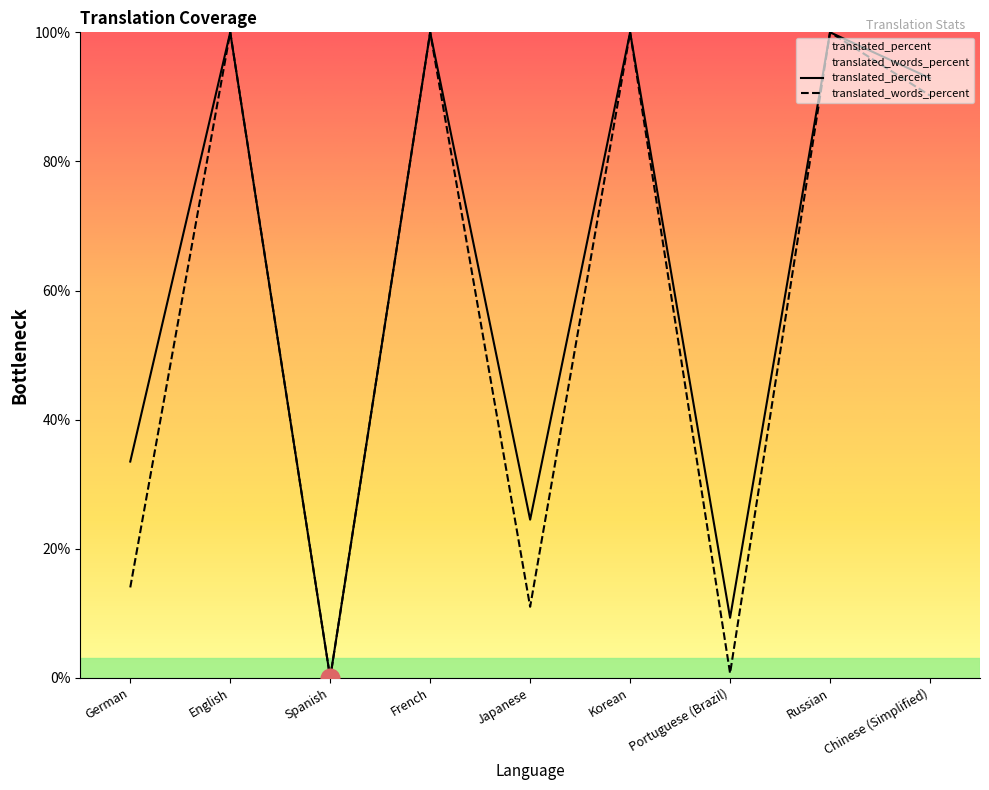

Which series has the largest total across all categories?

translated_percent